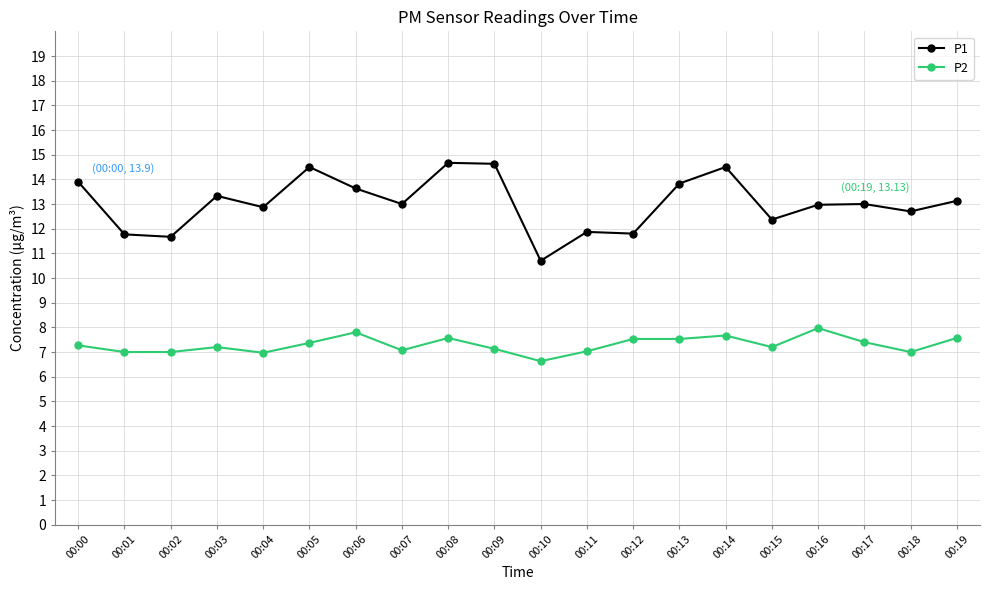

What is the lowest value of the P1 series?

10.7